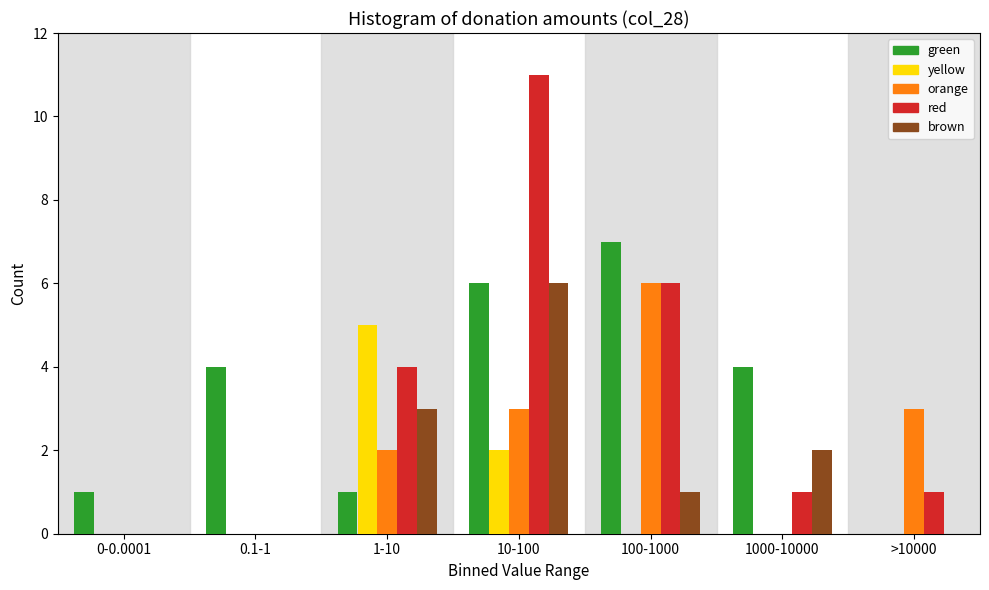

Between 0.1-1 and >10000, which series saw the biggest shift?

green